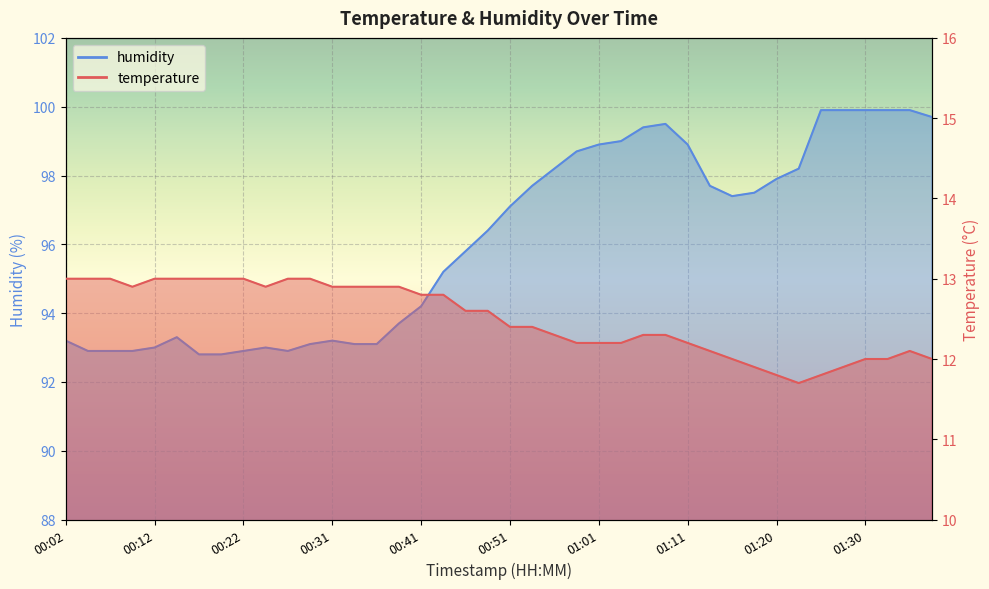

What is the greatest value displayed?

99.9